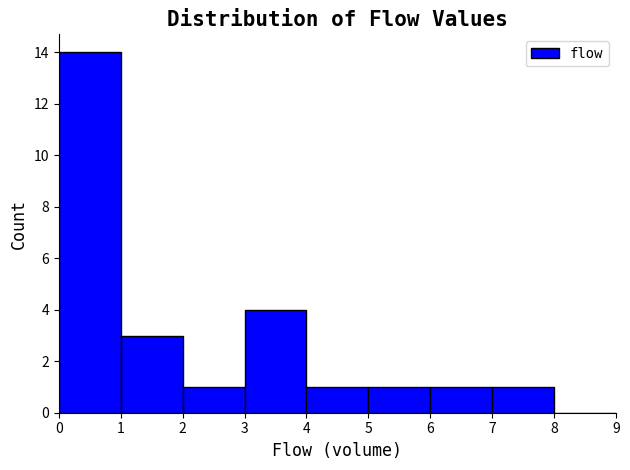

How tall is the bar that spans 3 to 4 on the x-axis? The values are not printed on the chart, so give them approximately, as read against the axis.

4